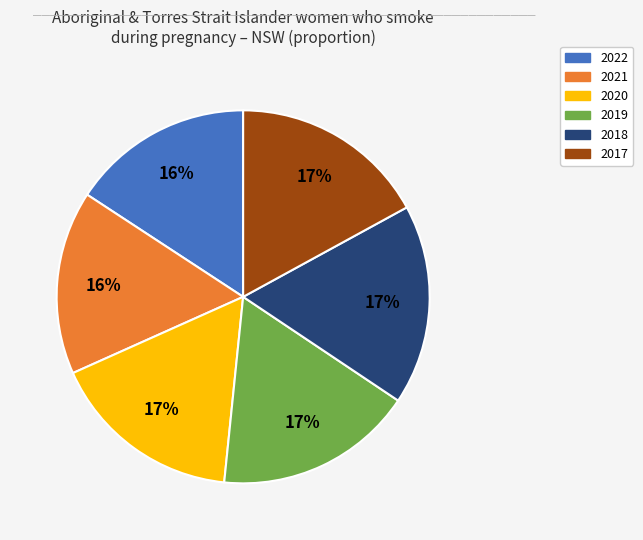

Is 2021 the majority of the pie?

No